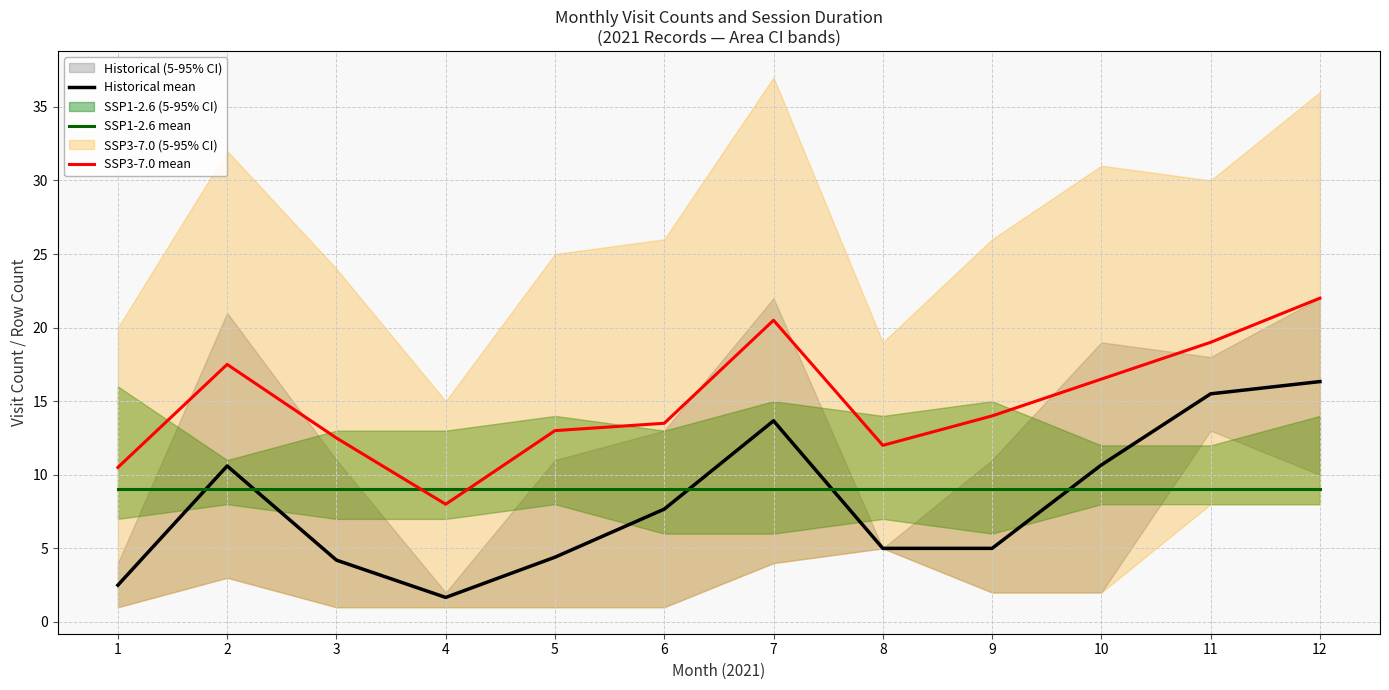

Rank the series at 10 from highest to lowest value.

SSP3-7.0 mean, Historical mean, SSP1-2.6 mean